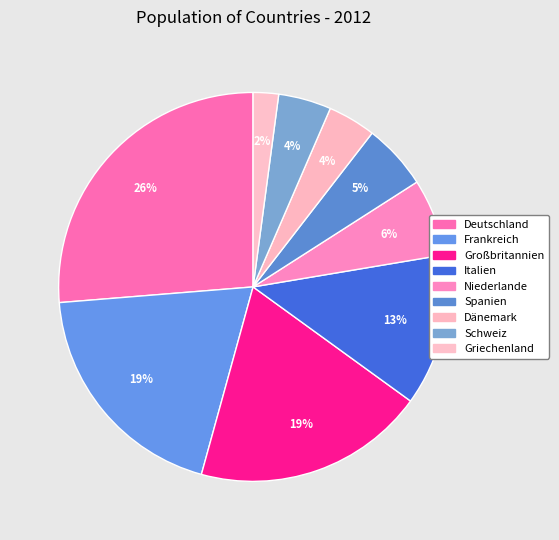

Between Italien and Großbritannien, which is larger?

Großbritannien